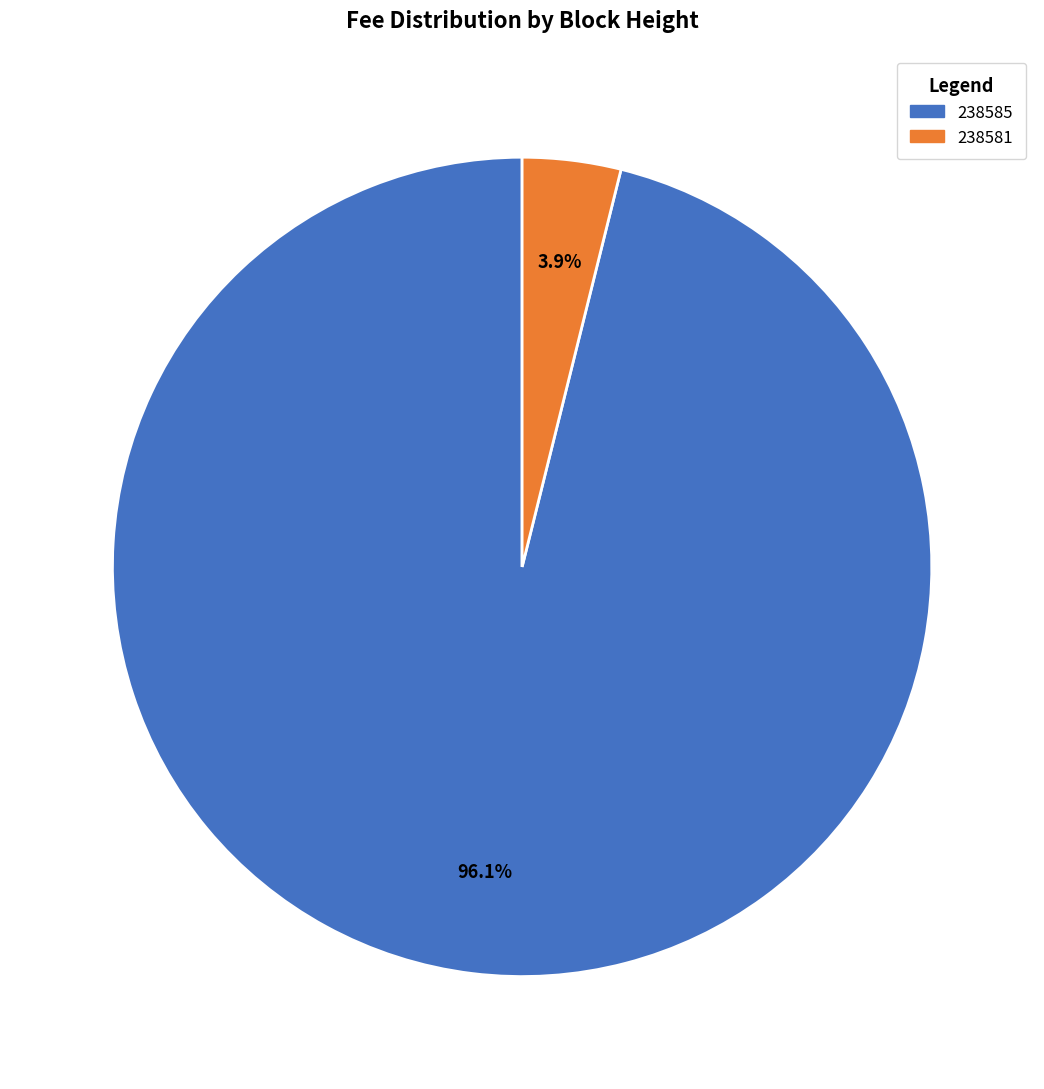

Count the number of slices in the pie.

2